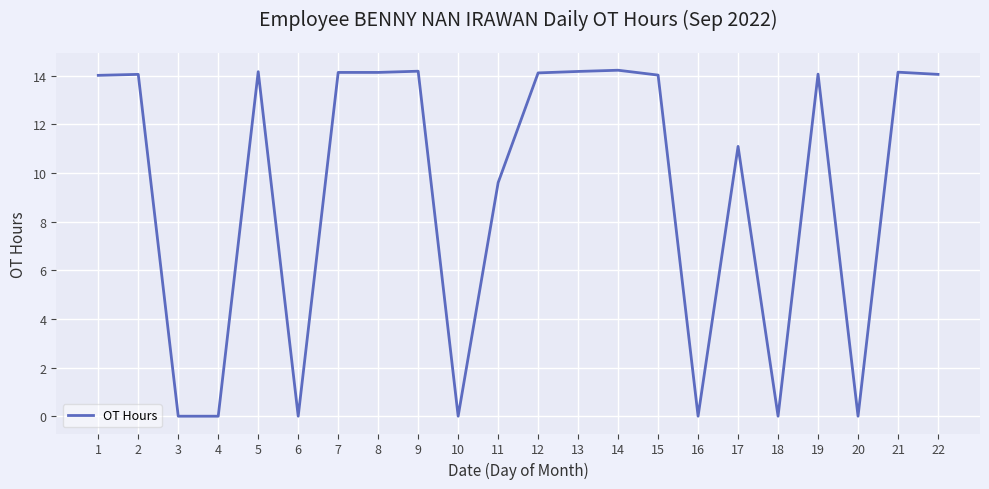

What is the greatest value displayed?

14.2